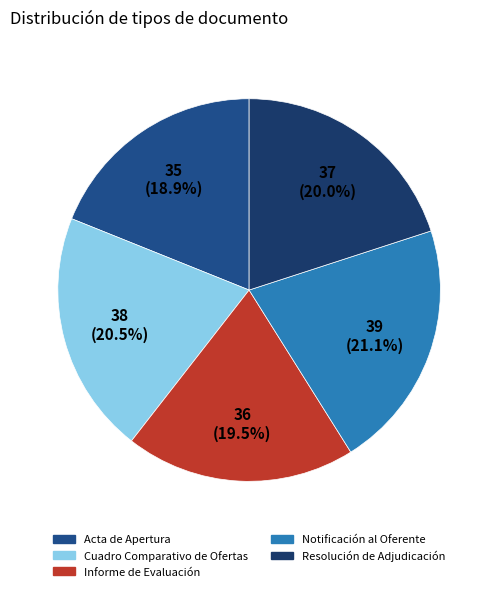

To the nearest percent, what is the difference between the Resolución de Adjudicación and Cuadro Comparativo de Ofertas slice percentages?

1%